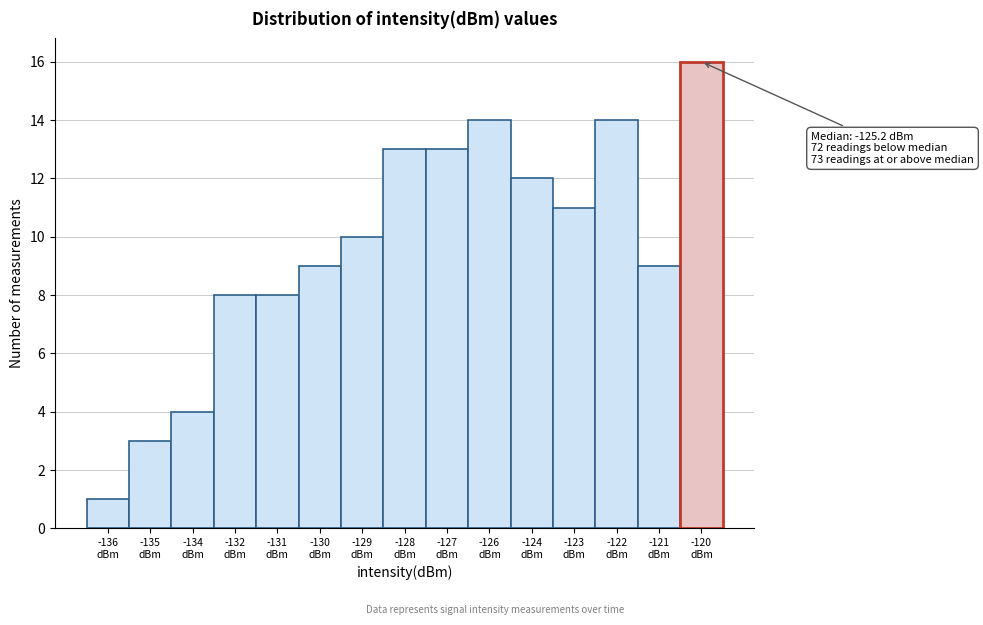

Reading left to right, list all the values displayed in this chart.

1	3	4	8	8	9	10	13	13	14	12	11	14	9	16